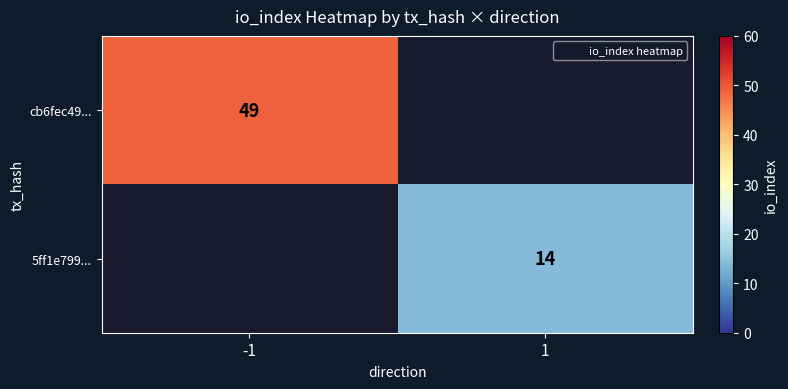

Is the value of cb6fec49... at -1 greater than the value of 5ff1e799... at 1?

Yes